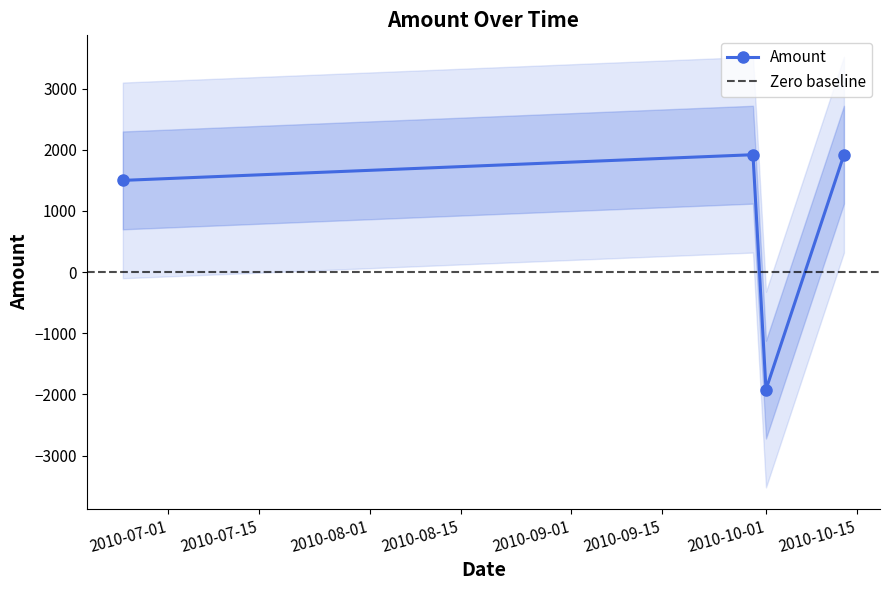

Does the chart have visible grid lines?

No